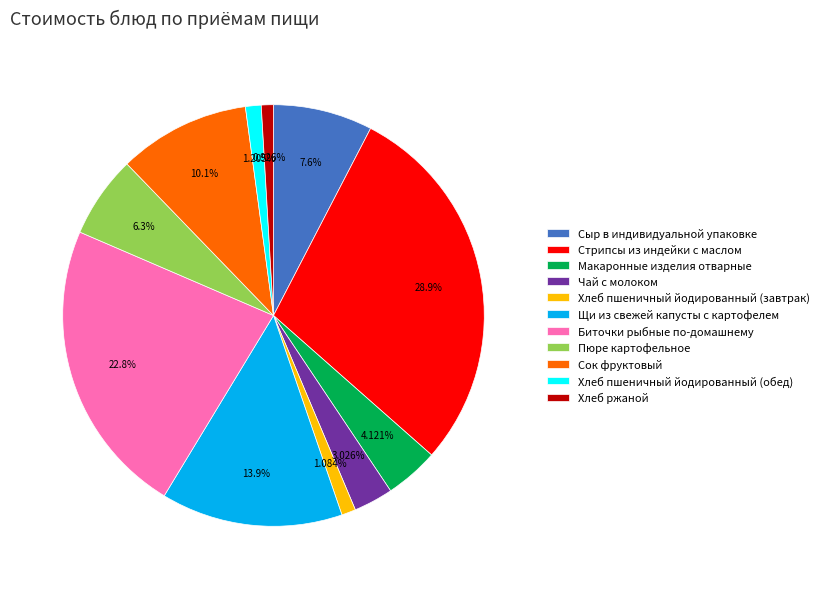

Between Стрипсы из индейки с маслом and Хлеб пшеничный йодированный (обед), which is larger?

Стрипсы из индейки с маслом